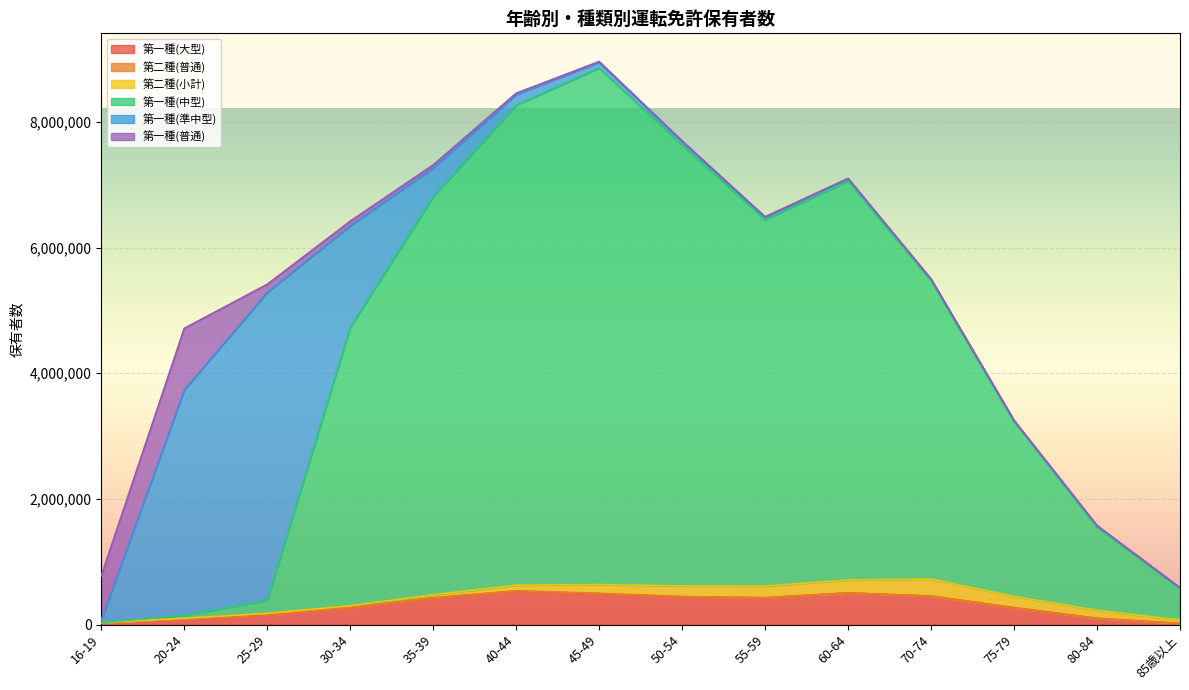

What is the label of the 6th point from the right?

55-59